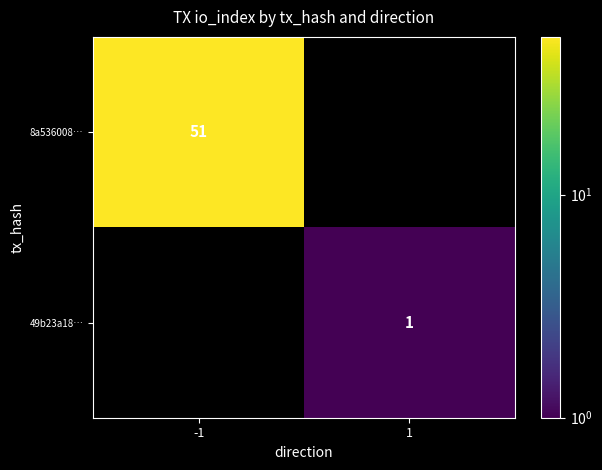

The 49b23a18… series shows 0 at 1. True or false?

False